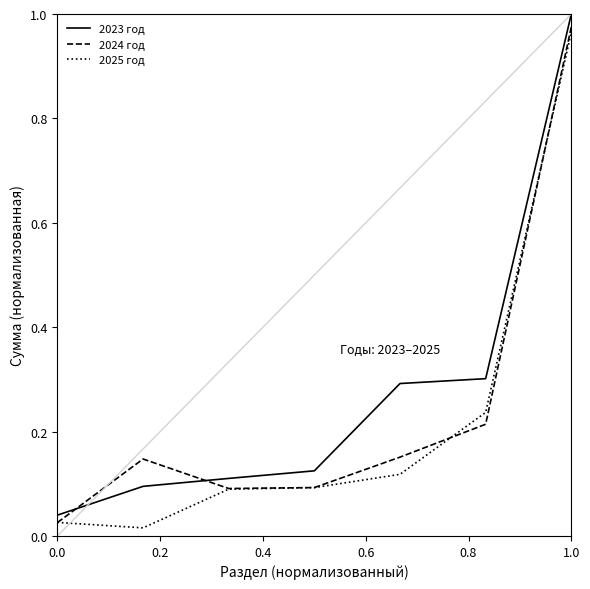

What is the average value of the 2025 год series?

0.2